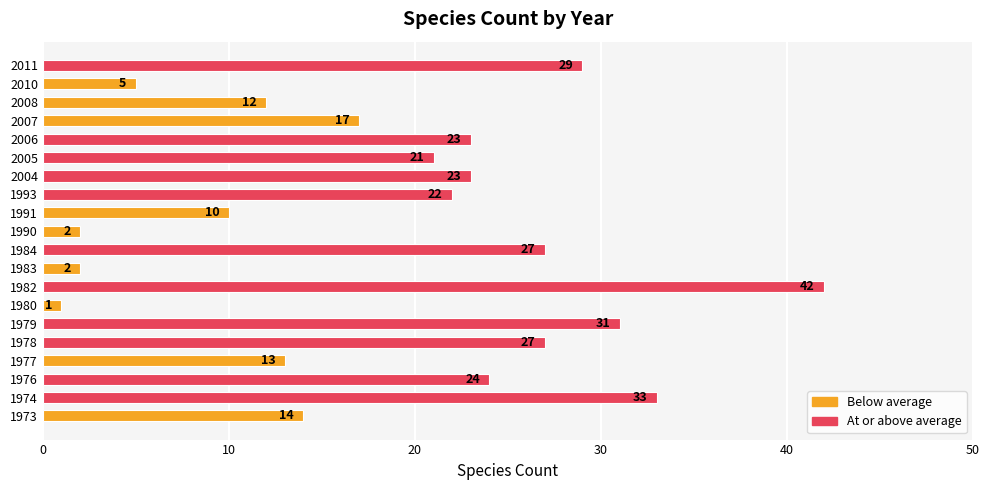

How many bars are there in total?

20